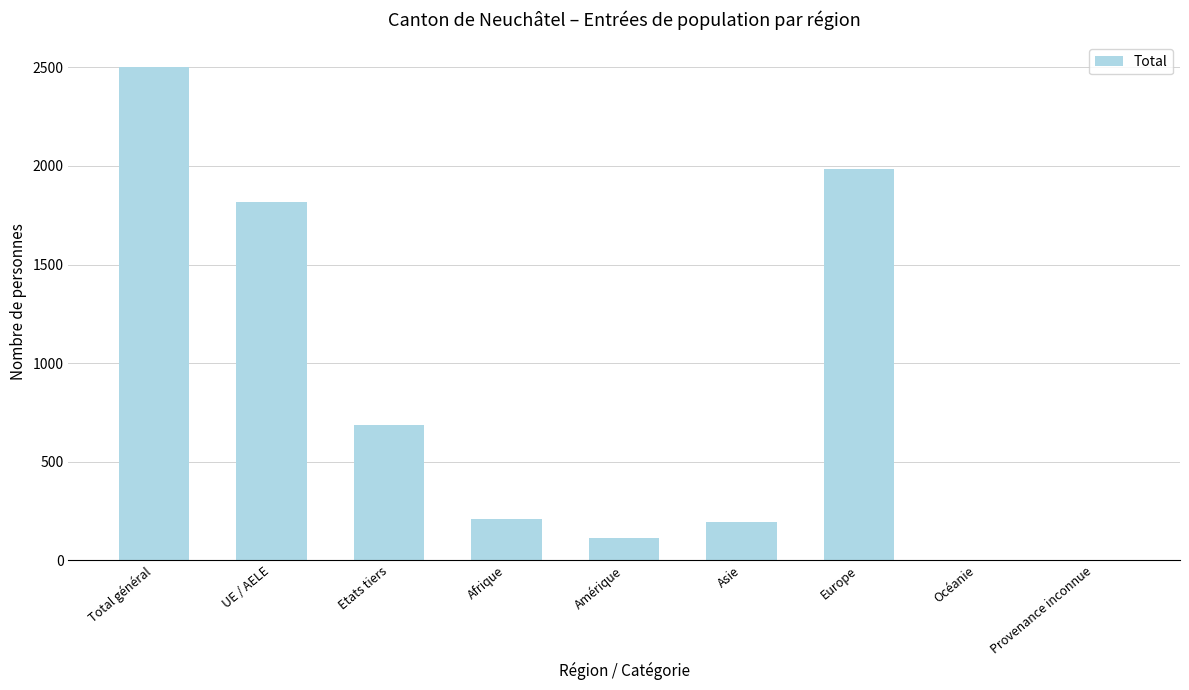

What is the difference between the values at Asie and Amérique?

83